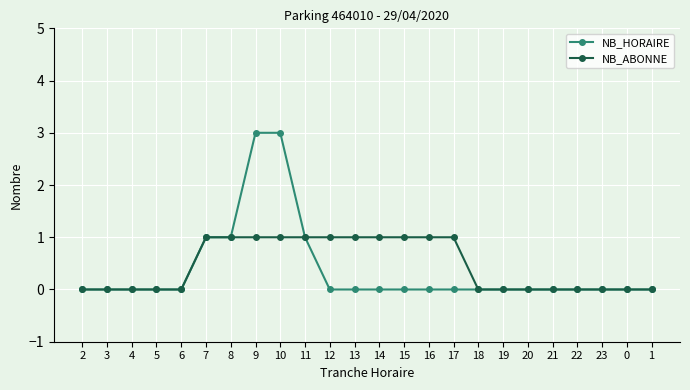

What are all the series names shown in the legend?

NB_HORAIRE, NB_ABONNE